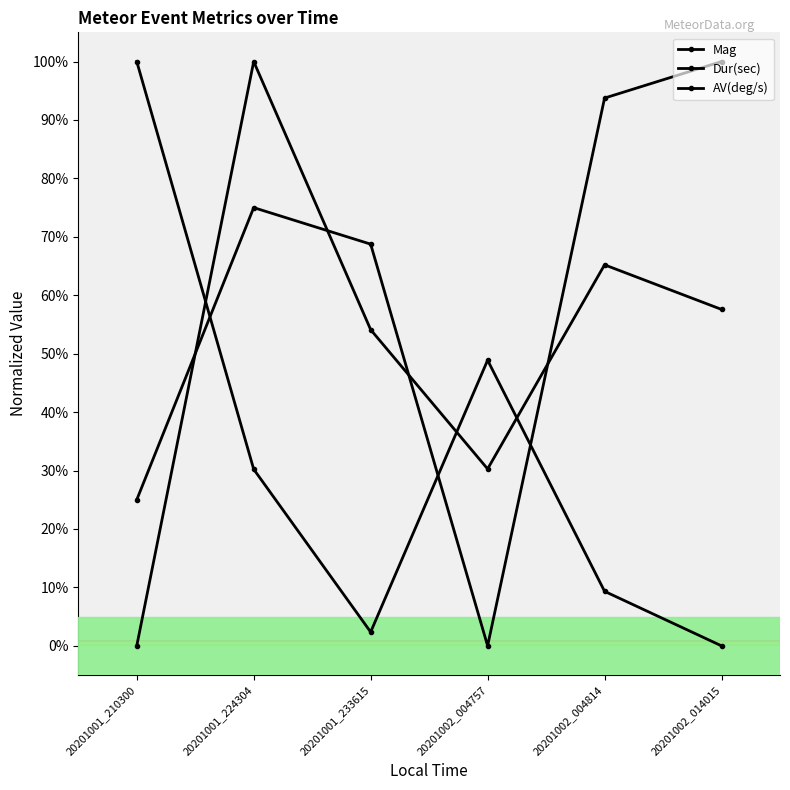

What is the value of the Mag point at the 2nd from the left?

75.0